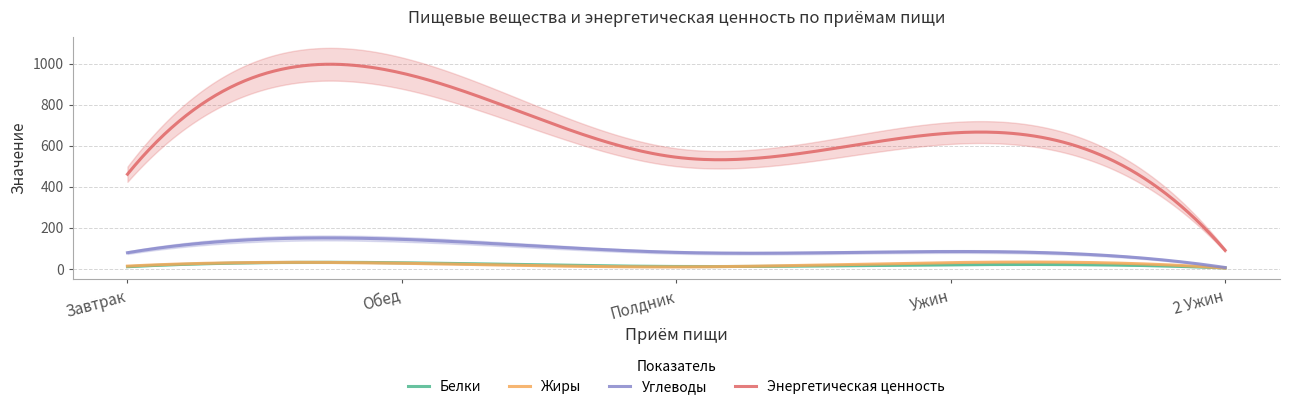

What is the value of the Жиры point at the 5th from the left?

4.5